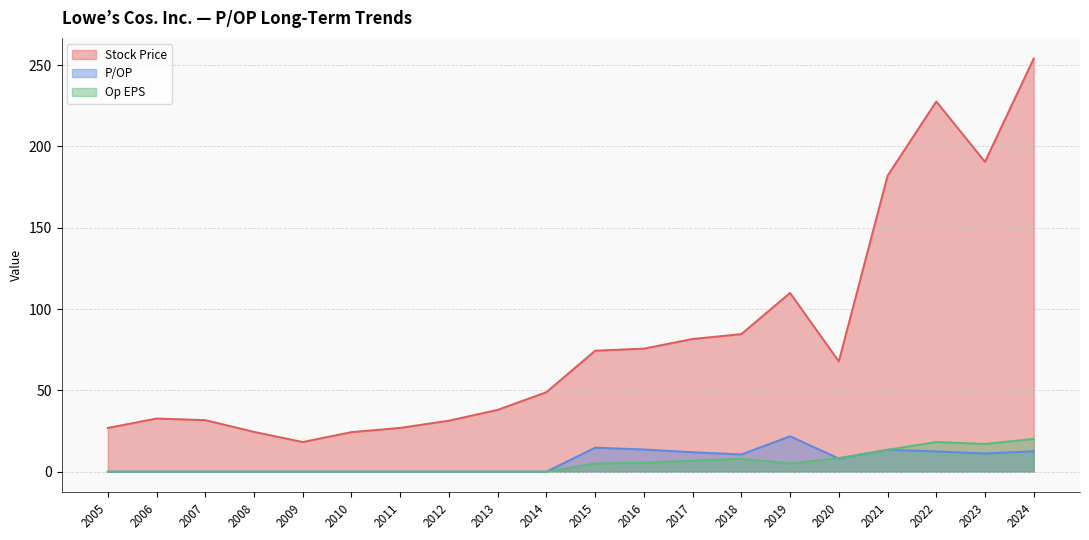

At which label is Op EPS closest to 10?

2020